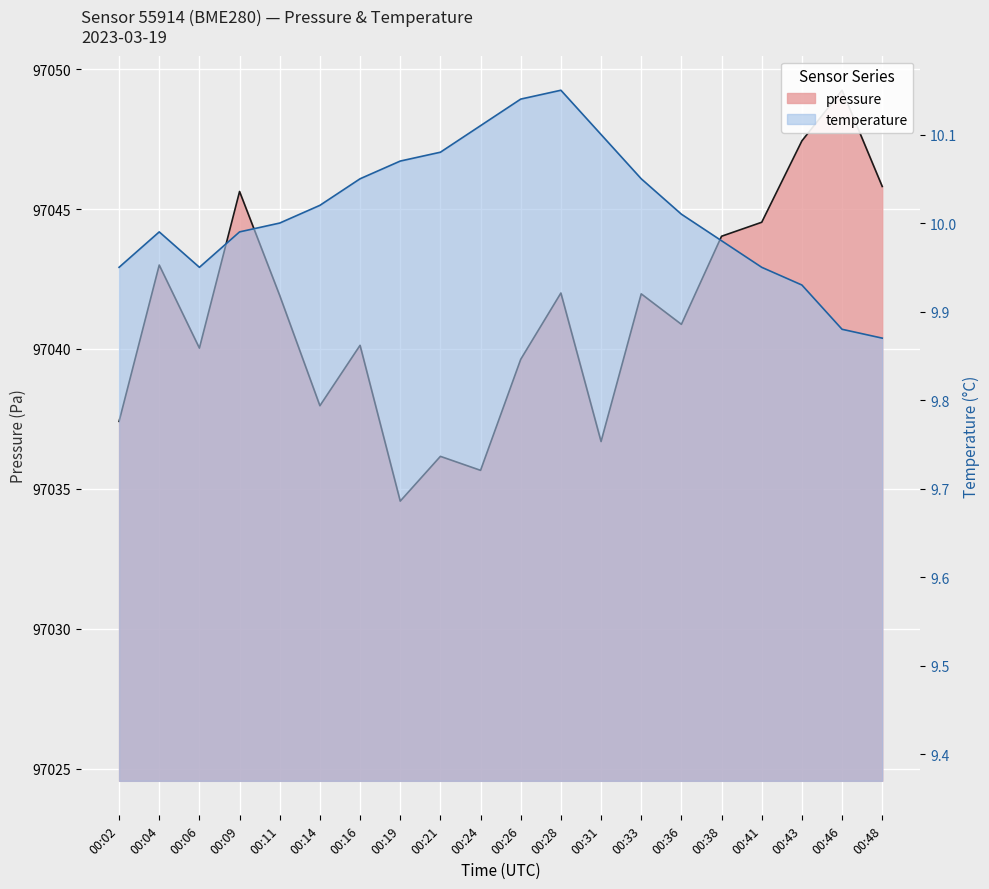

True or false: pressure has a value of 66905.6 at 00:41.

False